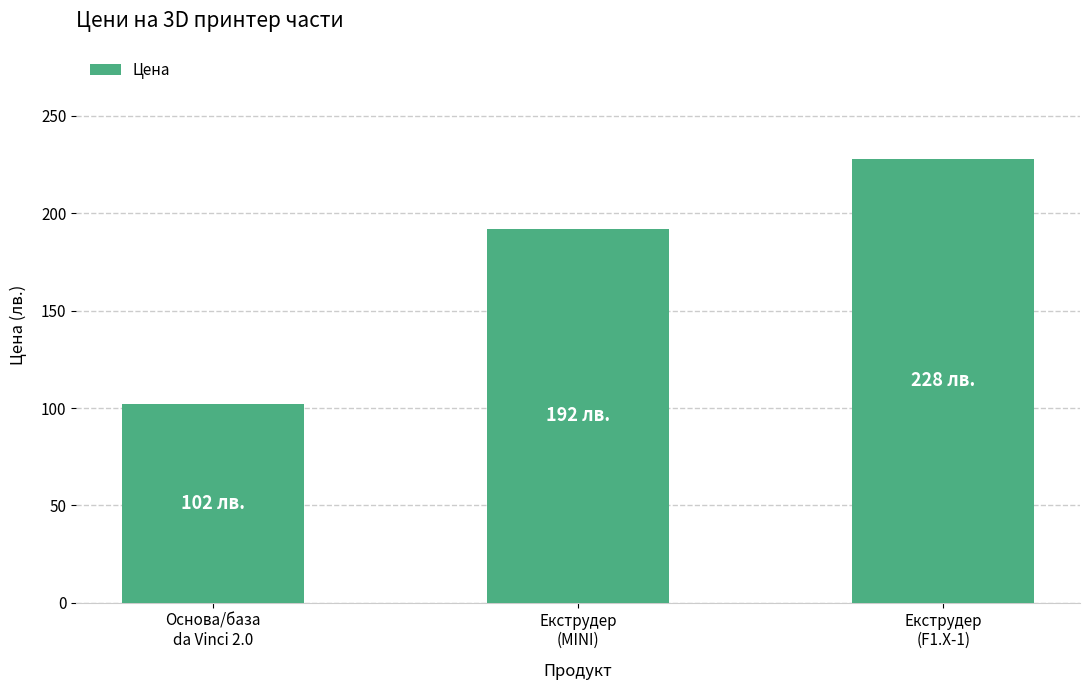

The chart shows a value of 228 at Екструдер
(F1.X-1). True or false?

True